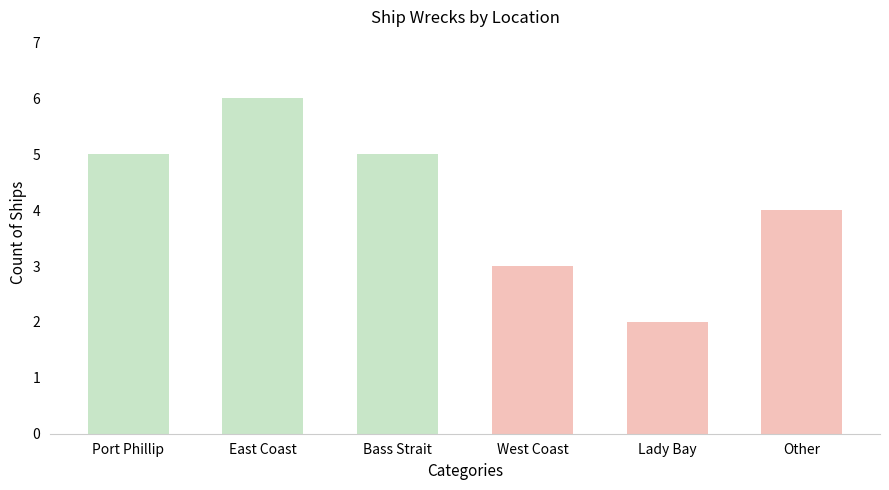

What is the label of the 2nd bar from the left?

East Coast